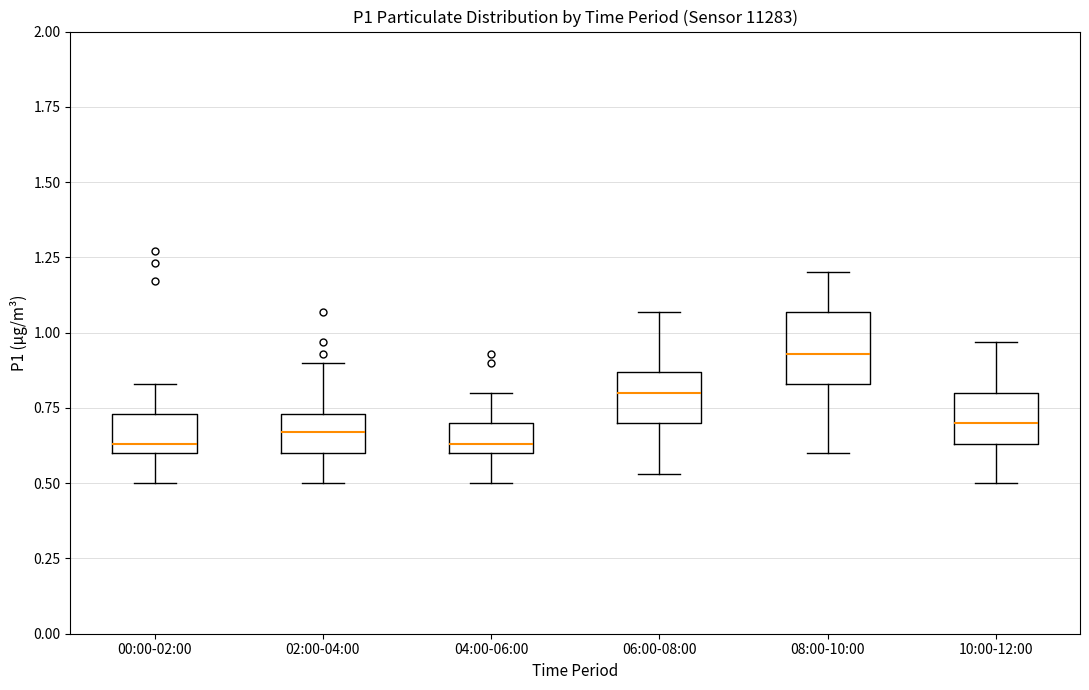

Comparing the boxes themselves (not the whiskers), which one is the tallest?

08:00-10:00